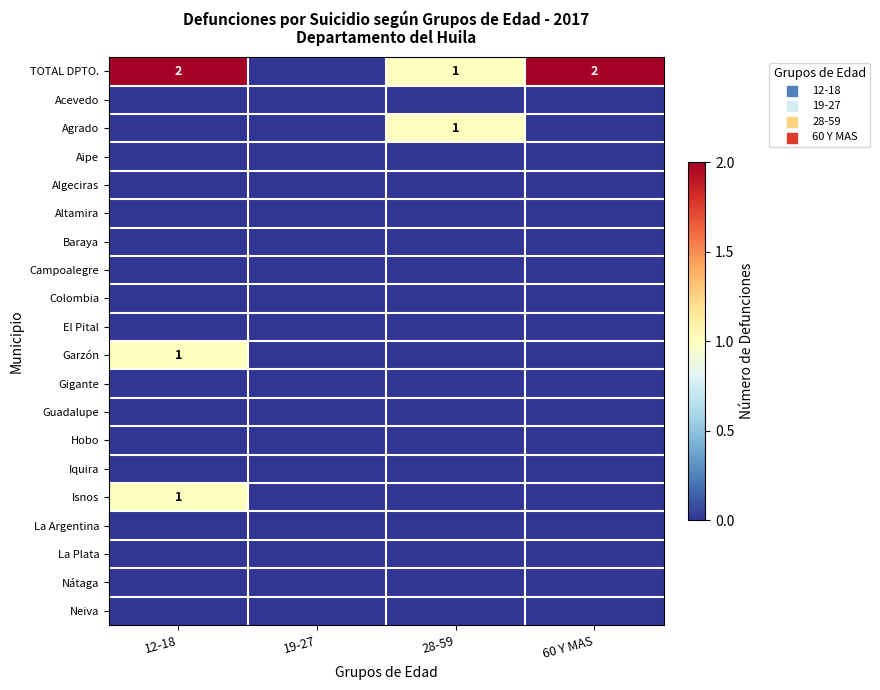

The Garzón series shows 1 at 12-18. True or false?

True